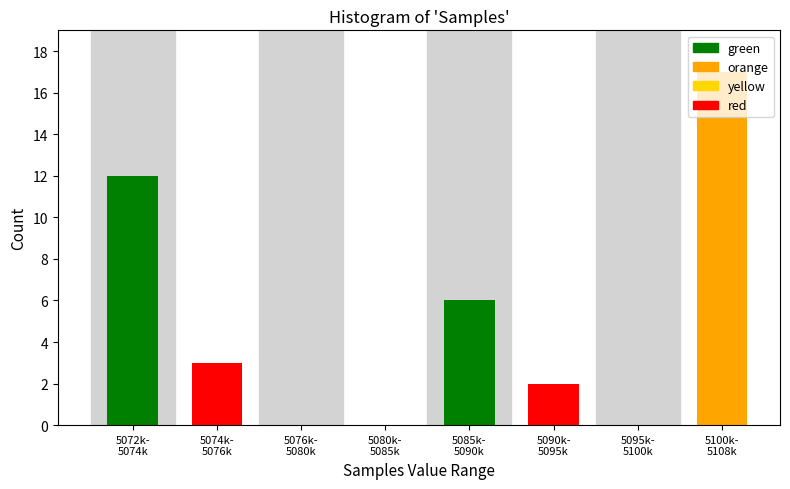

What is the sum of all values?

40